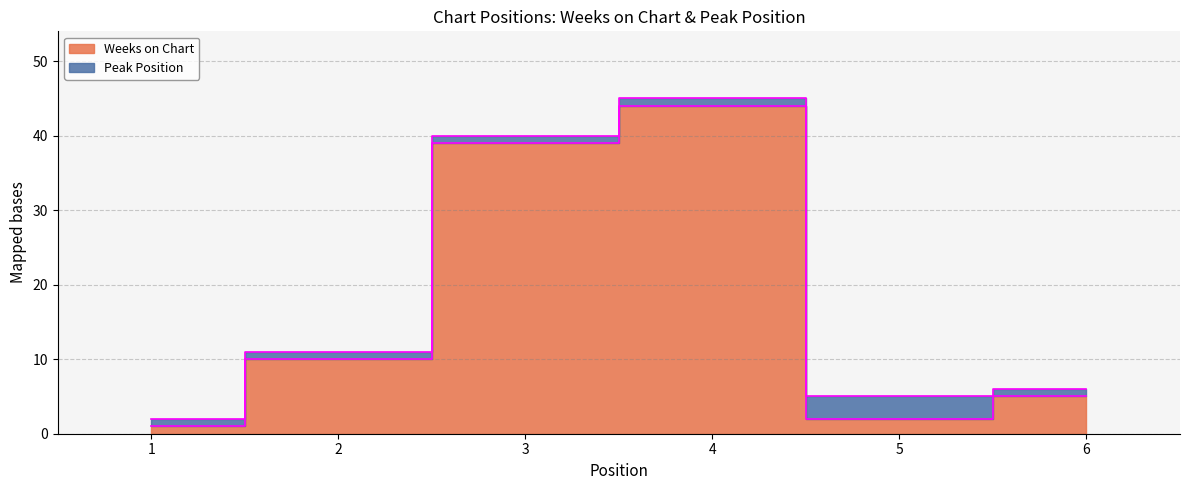

Does the chart display data point markers on the line(s)?

No